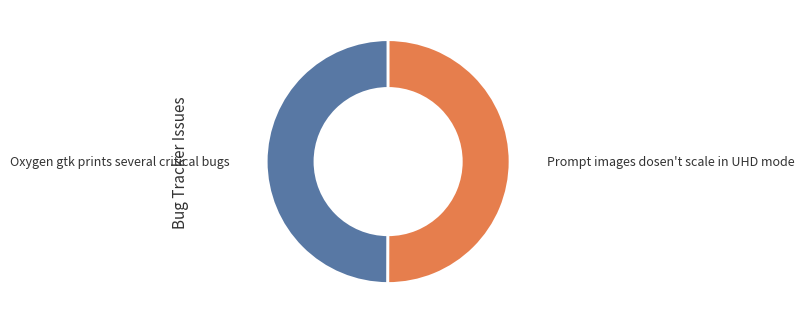

What is the ratio of the value at Oxygen gtk prints several critical bugs to the value at Prompt images dosen't scale in UHD mode?

1.0